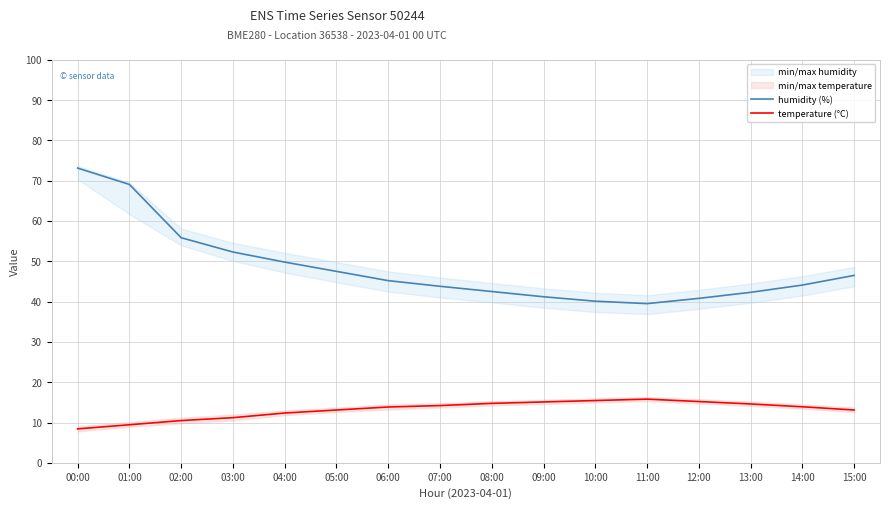

What is the difference between the maximum and second lowest values in the temperature (°C) series?

6.4